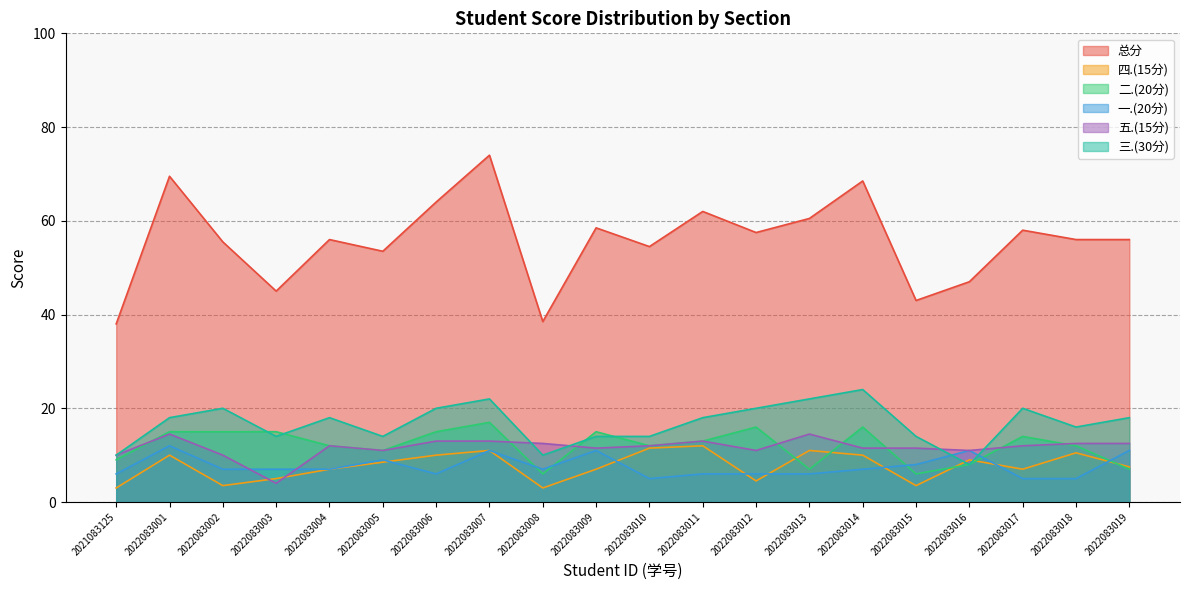

How many 一.(20分) values are between 6 and 11?

16